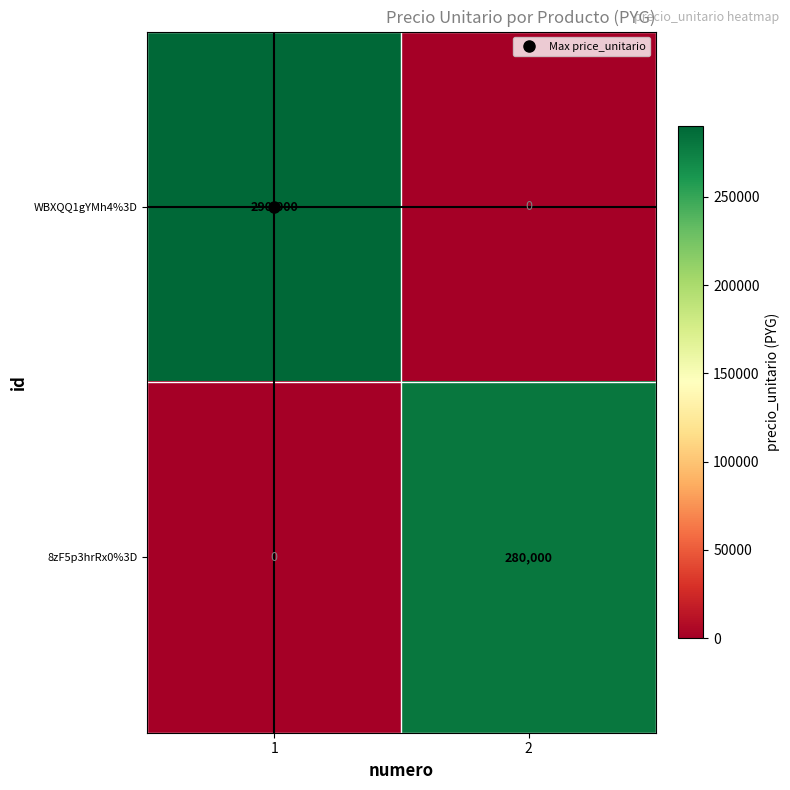

What is the spread (max minus min) of values at 2?

280000